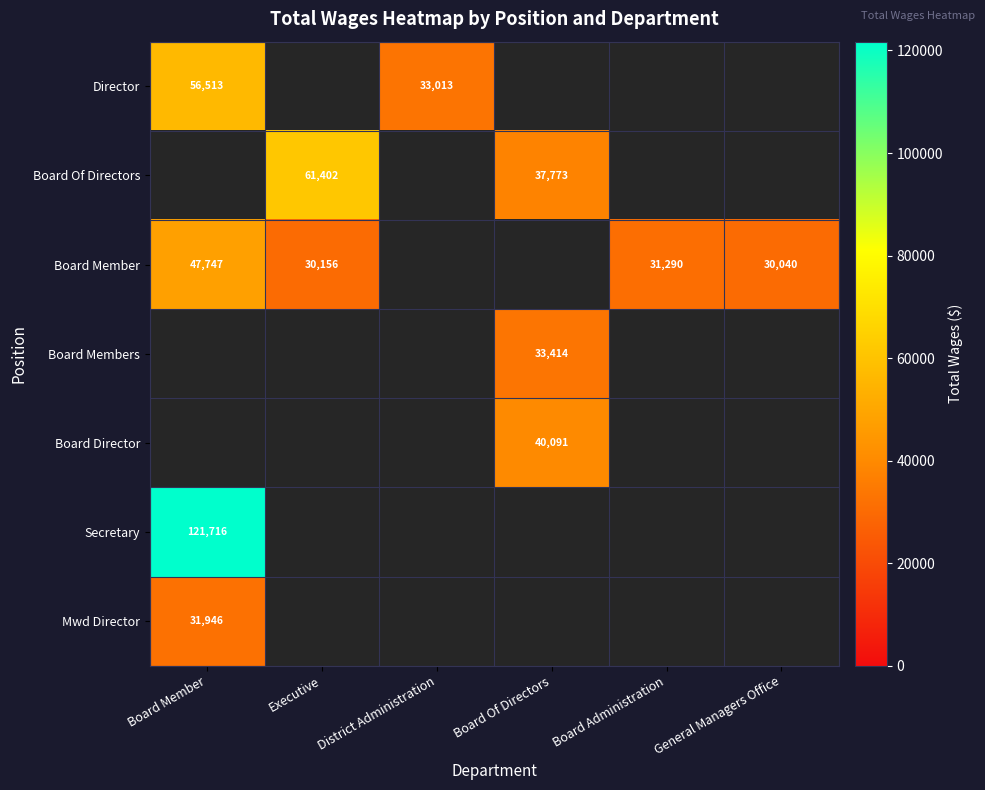

What is the maximum value shown in the chart?

121716.0